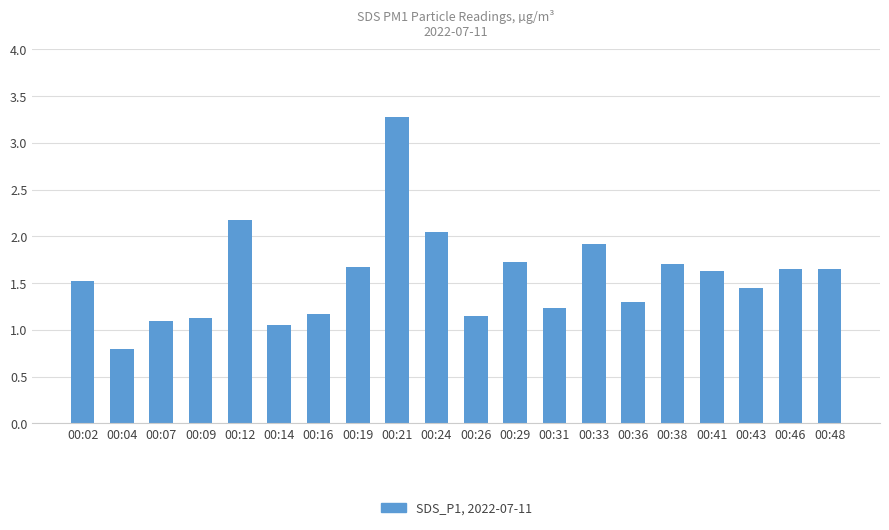

The value at 00:31 is 1.2. True or false?

True